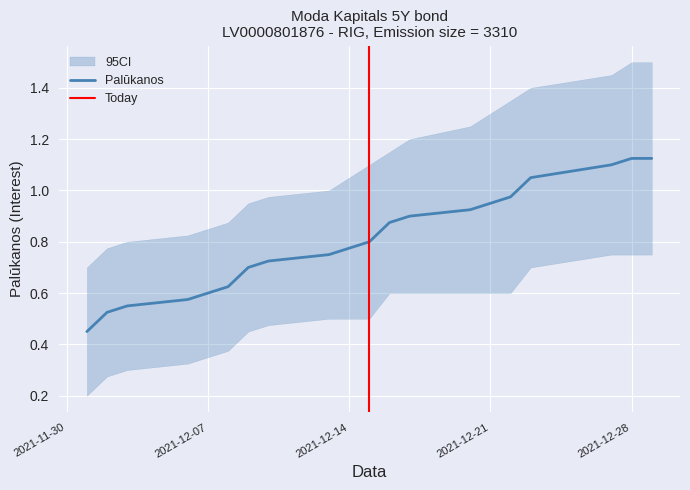

Which series has the largest total across all categories?

Palūkanos_upper